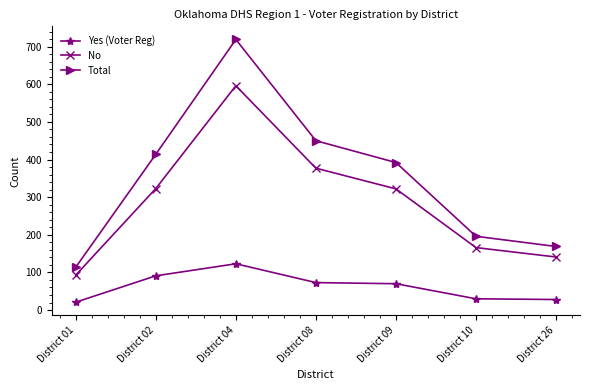

At which label does Yes (Voter Reg) first exceed 70?

District 02